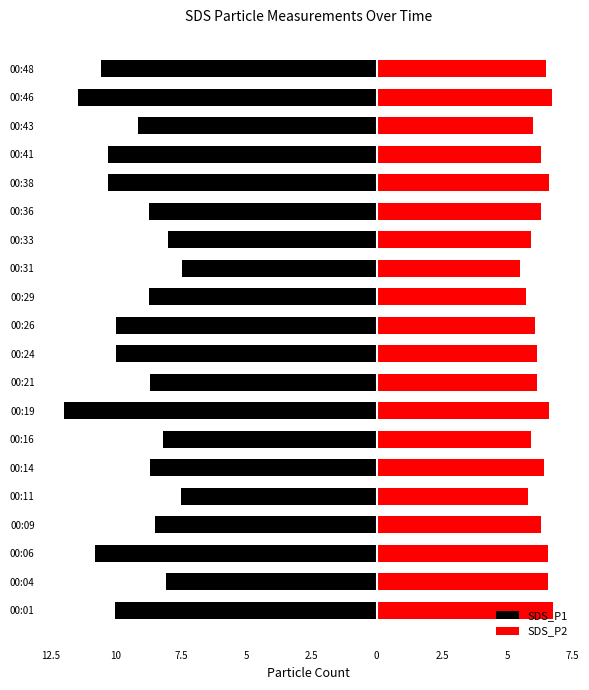

Is it true that SDS_P2 equals 11.2 at 00:19?

False